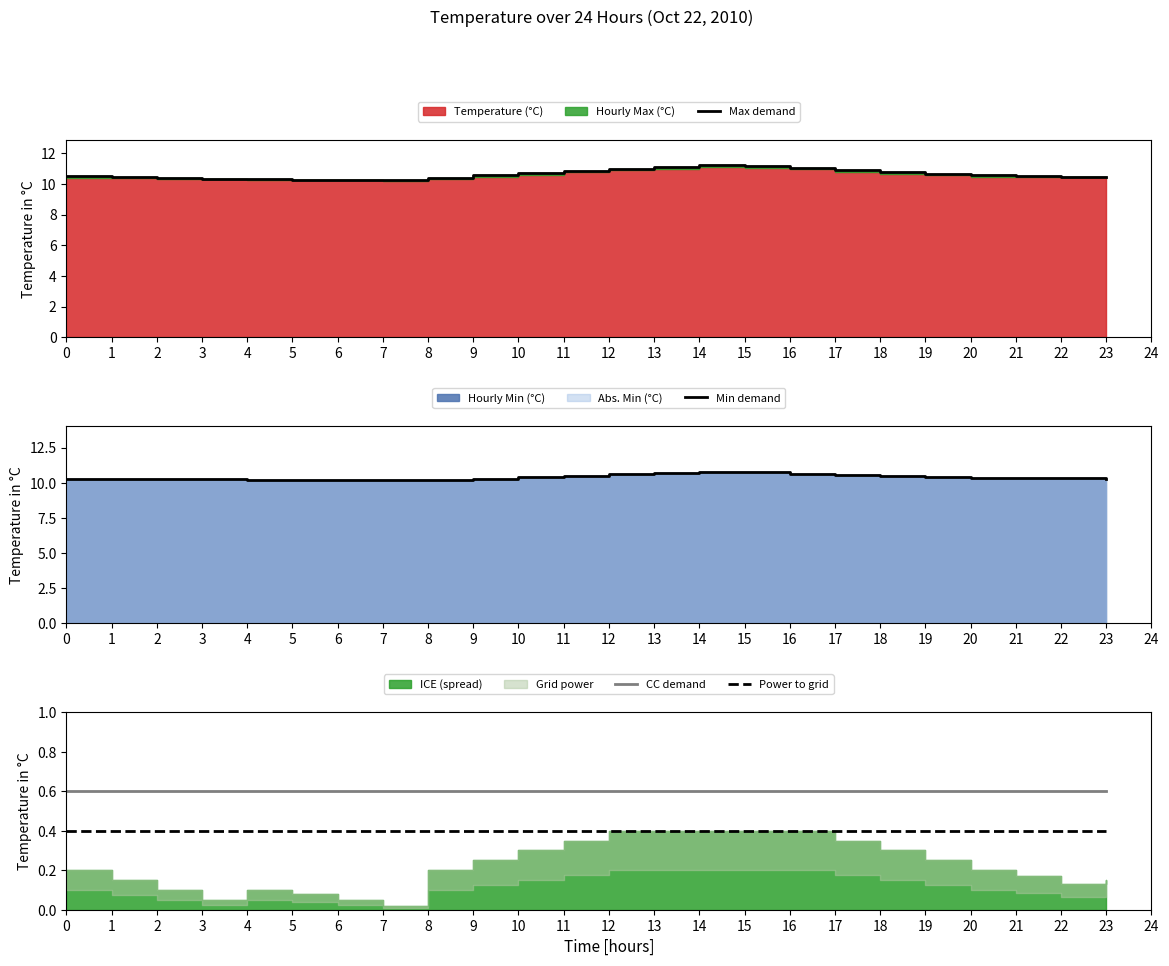

True or false: Power to grid has more than 0 interior local peaks.

False